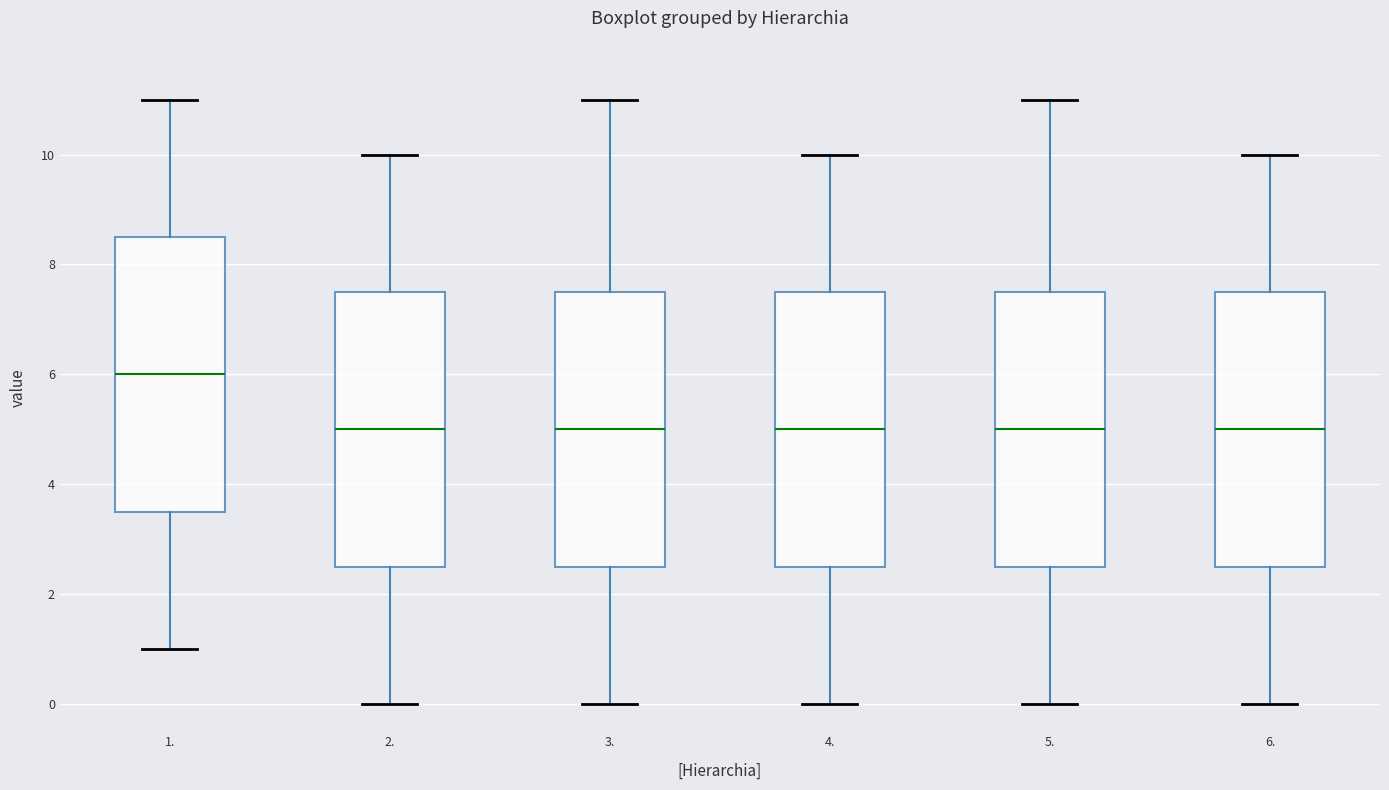

Reading left to right, read every box against the y-axis: the position of its median line, the range the box covers, and the ends of its whiskers. The values are not printed on the chart, so give them approximately, as read against the axis.

1.: median 6.0, box 3.6 to 8.6, whiskers 1.0 to 11.0
2.: median 5.0, box 2.6 to 7.6, whiskers 0.0 to 10.0
3.: median 5.0, box 2.6 to 7.6, whiskers 0.0 to 11.0
4.: median 5.0, box 2.6 to 7.6, whiskers 0.0 to 10.0
5.: median 5.0, box 2.6 to 7.6, whiskers 0.0 to 11.0
6.: median 5.0, box 2.6 to 7.6, whiskers 0.0 to 10.0